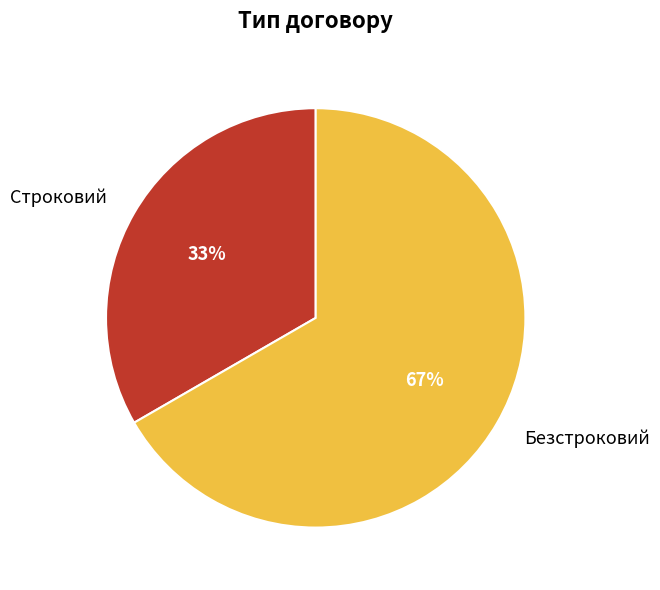

Does any single category account for the majority?

Yes